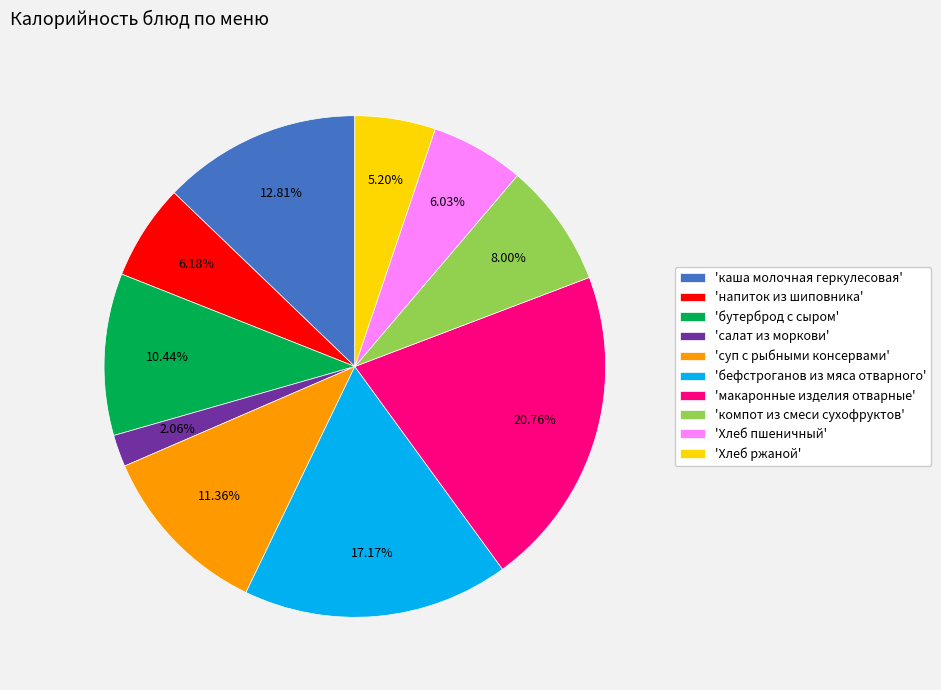

What is the smallest slice in the pie chart?

'салат из моркови'